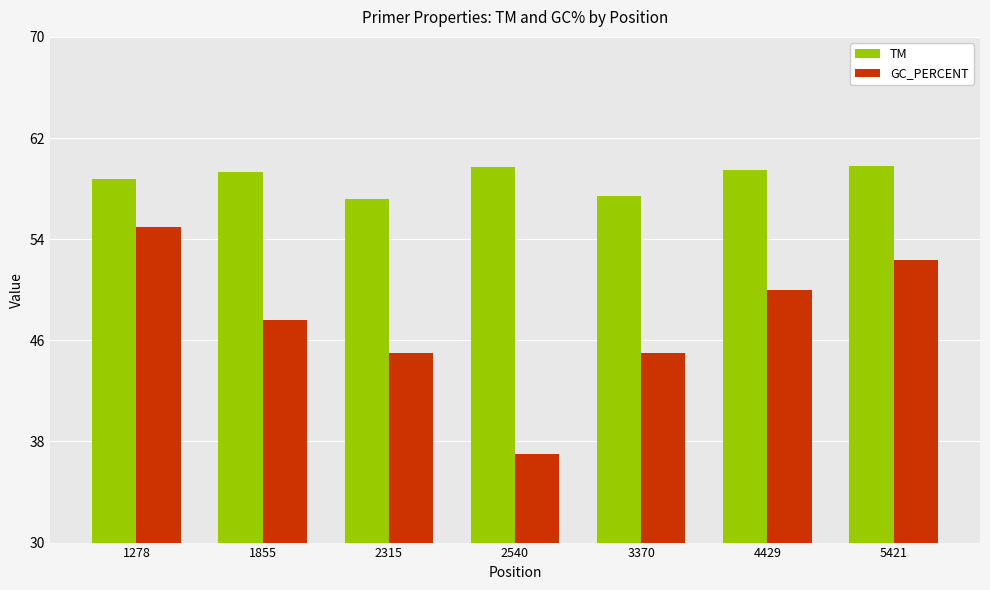

At which category is the sum across all series the highest?

1278